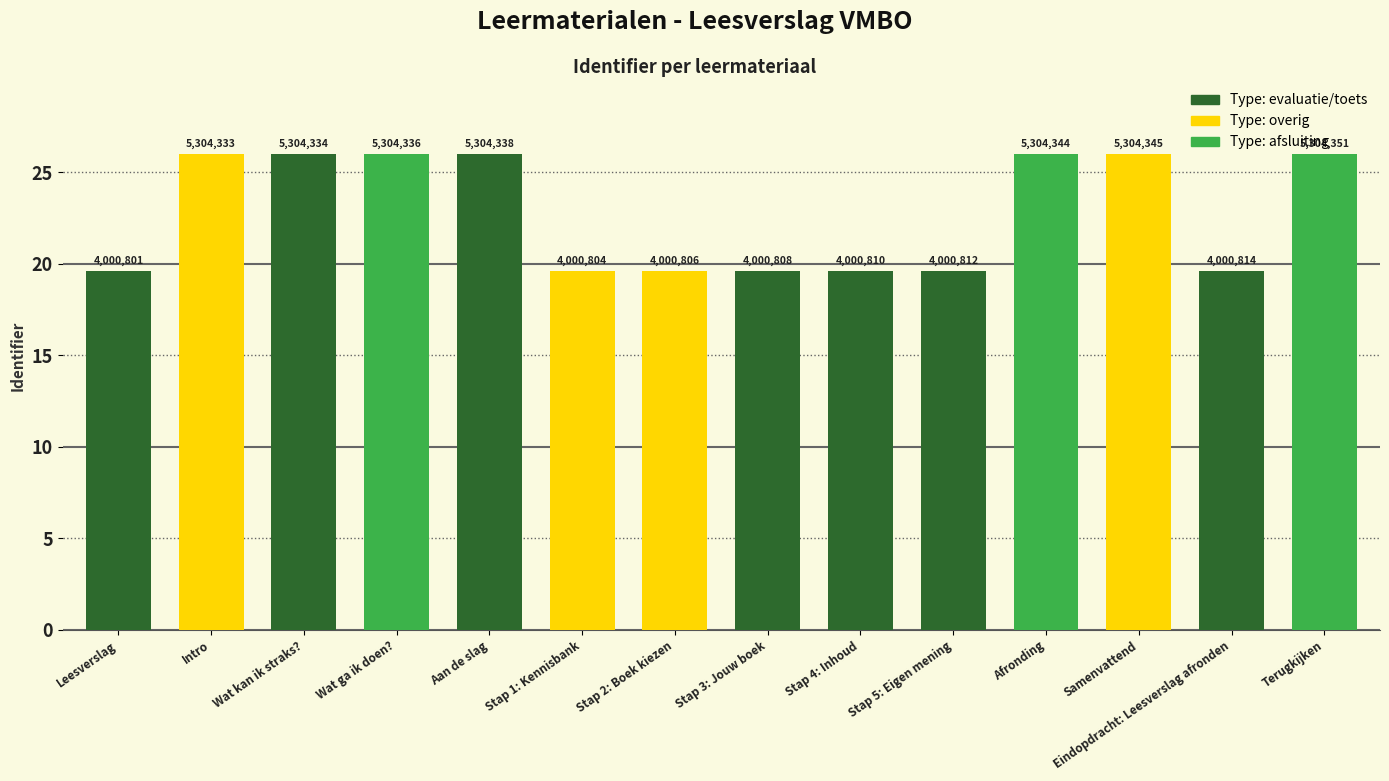

List the labels in order of value, largest first.

Terugkijken, Samenvattend, Afronding, Aan de slag, Wat ga ik doen?, Wat kan ik straks?, Intro, Eindopdracht: Leesverslag afronden, Stap 5: Eigen mening, Stap 4: Inhoud, Stap 3: Jouw boek, Stap 2: Boek kiezen, Stap 1: Kennisbank, Leesverslag